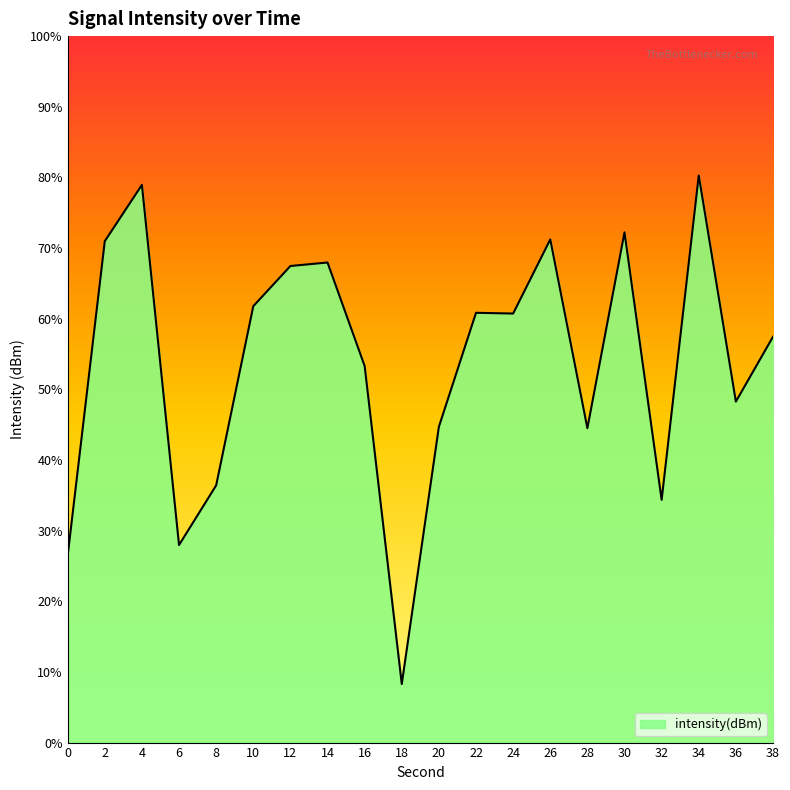

The chart shows a value of -182.3 at 10. True or false?

False